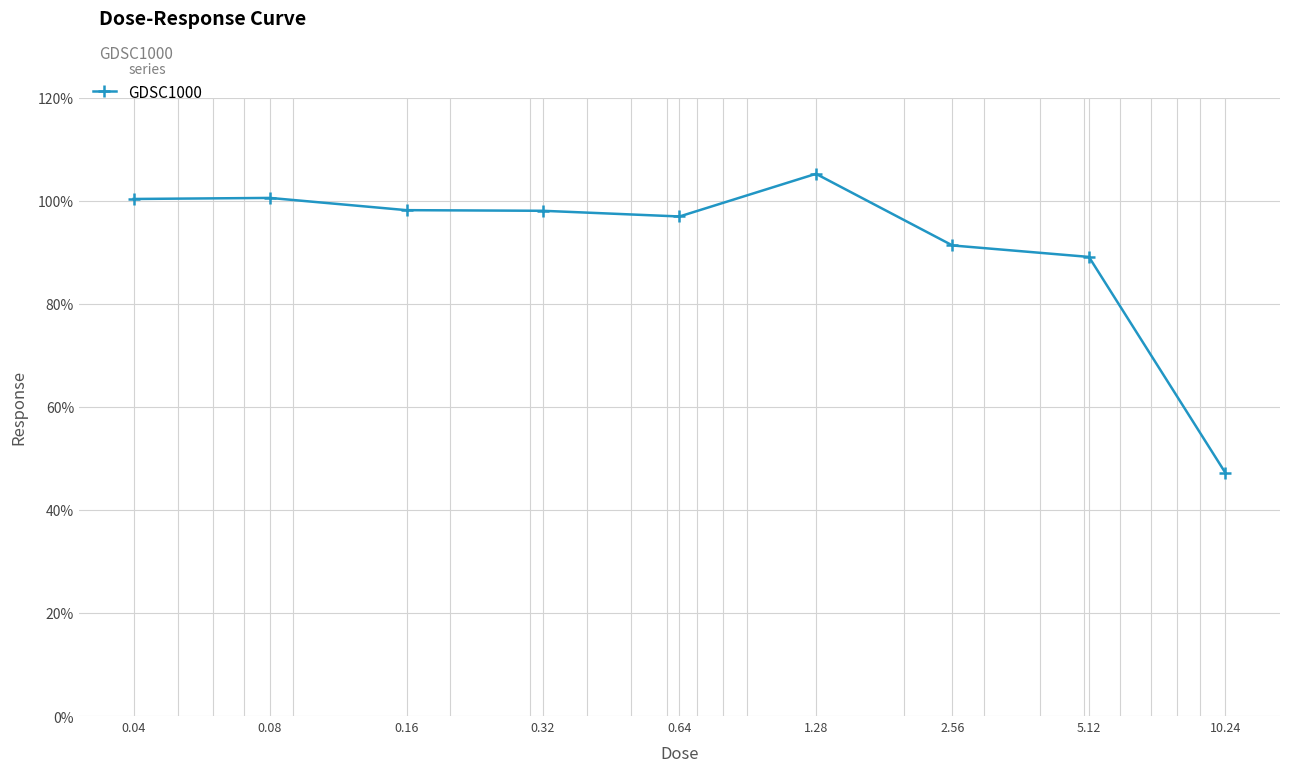

How many categories are shown in the chart?

9